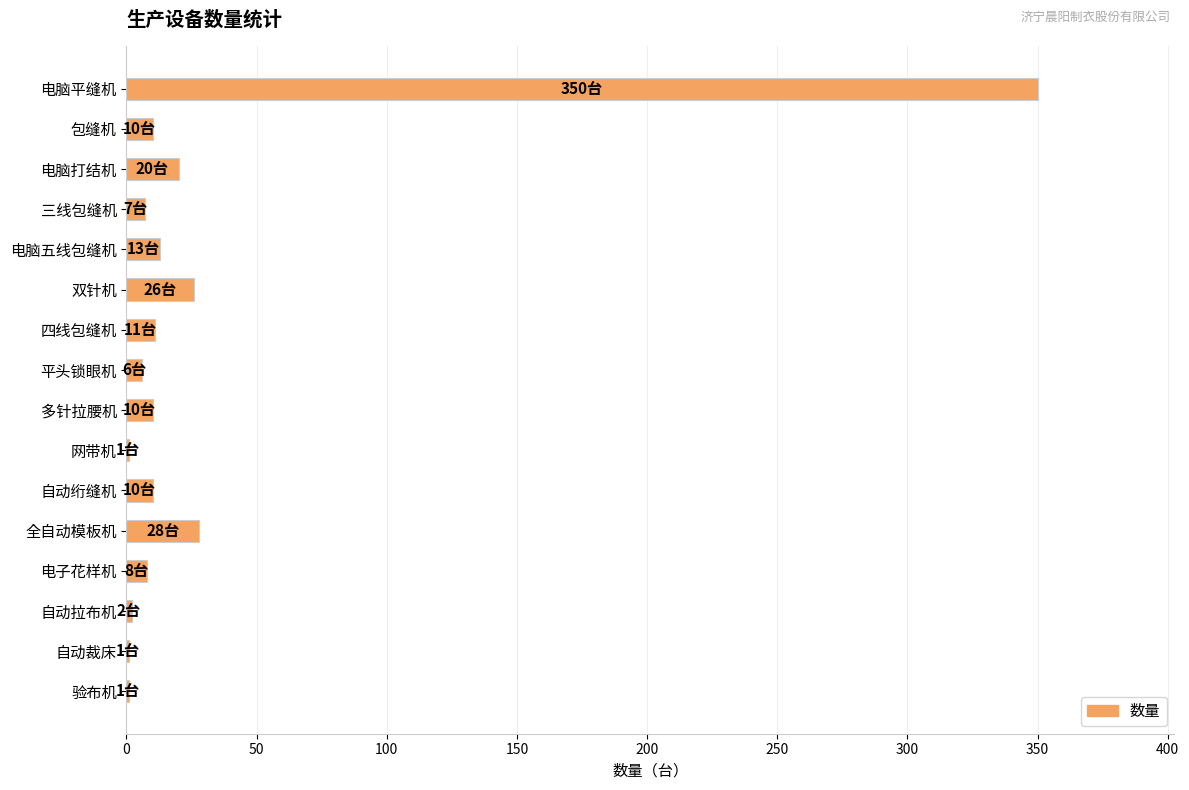

The value at 全自动模板机 is 28. True or false?

True